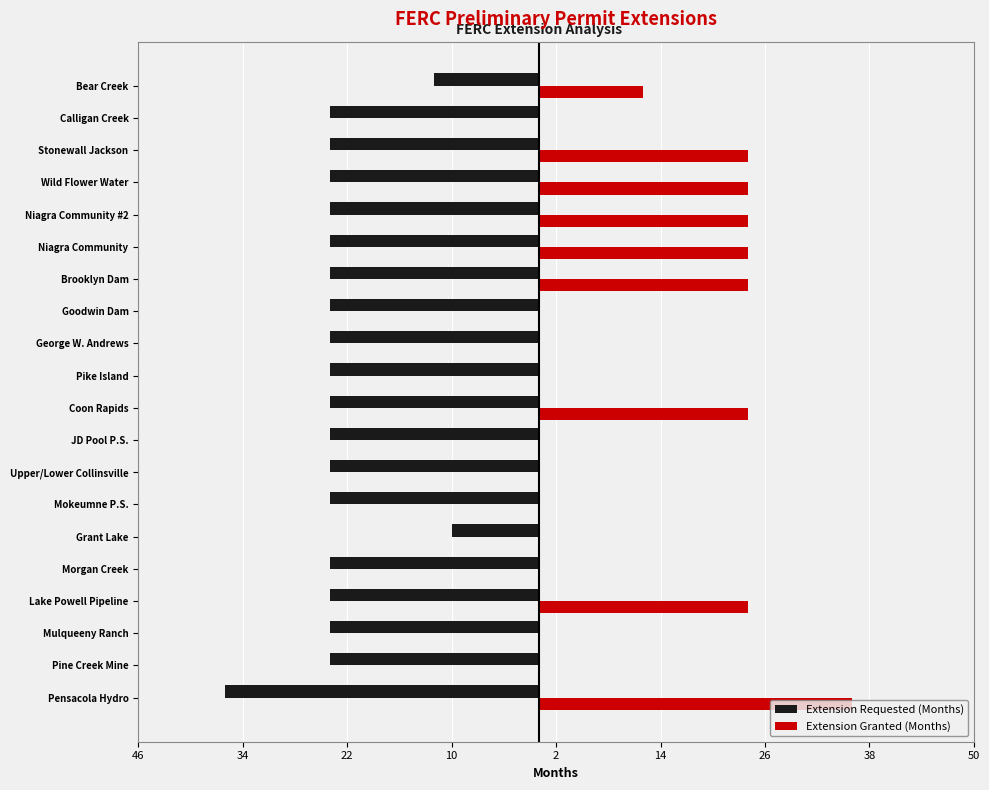

What is the smallest value displayed?

-36